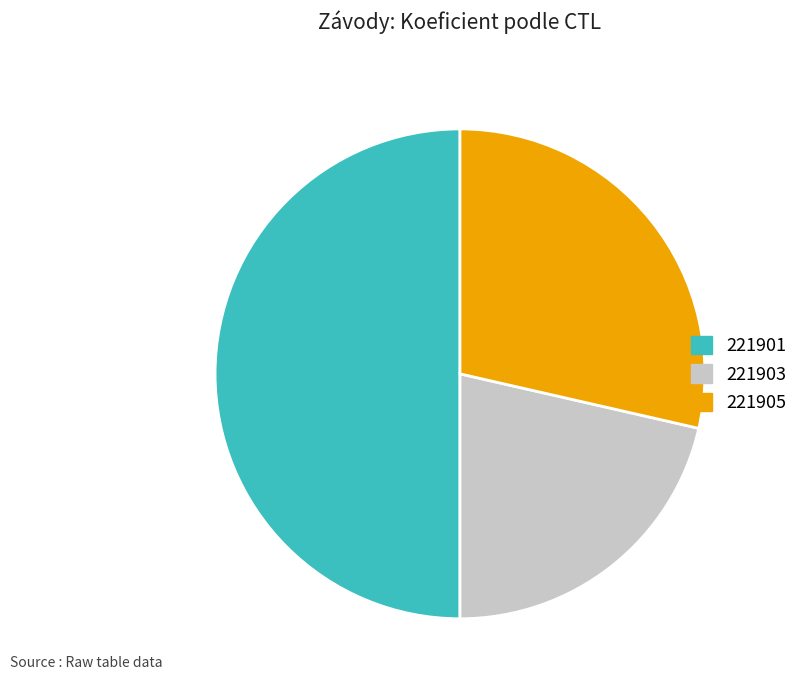

Count the number of slices in the pie.

3